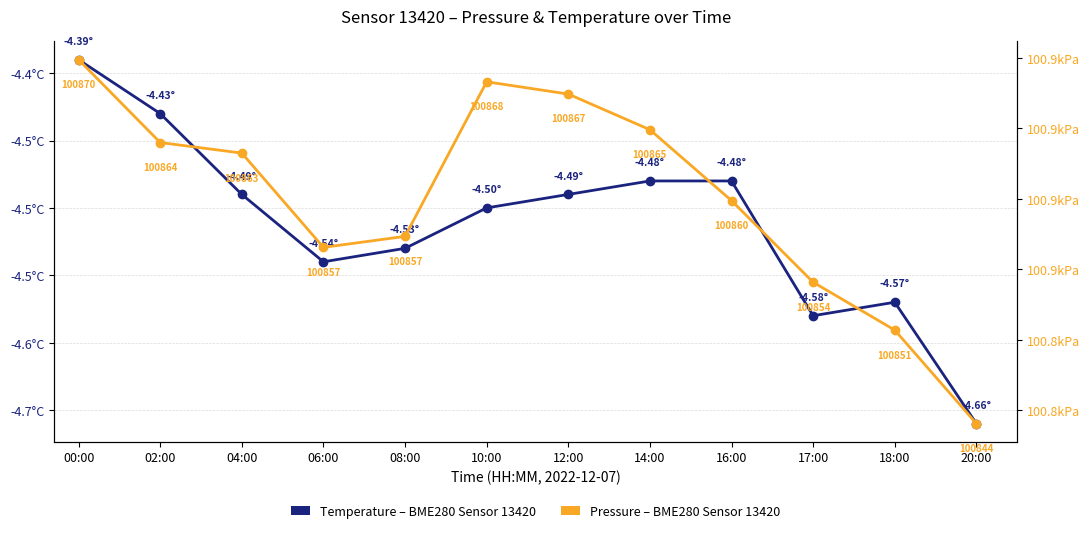

Between 16:00 and 17:00, which series saw the biggest shift?

Pressure (Pa)